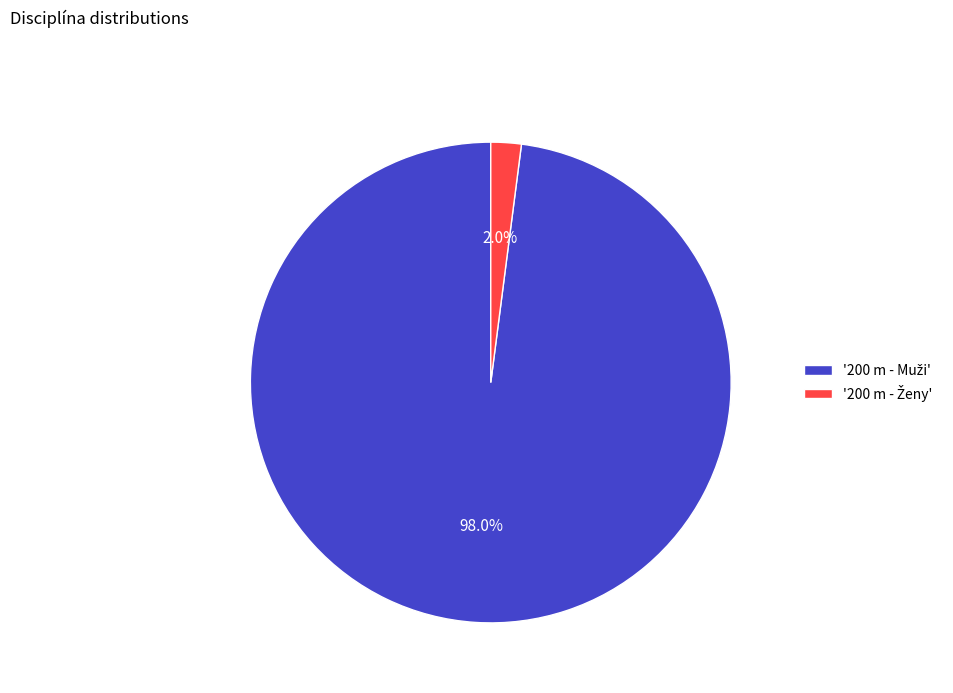

Is there any slice that represents more than half of the pie?

Yes